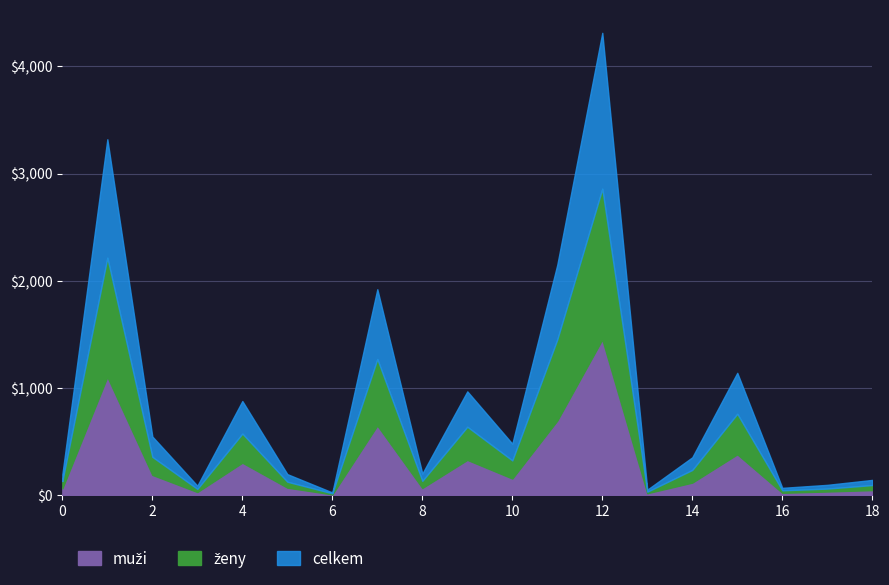

Reading left to right, list all the values displayed in this chart.

celkem: Bezděkov=132	Břasy=2216	Březina=358	Bujesily=59	Bušovice=575	Cekov=126	Čilá=18	Dobřív=1271	Drahoňův Újezd=134	Ejpovice=639	Hlohovice=325	Holoubkov=1454	Hrádek=2860	Hradiště=33	Hůrky=236	Cheznovice=760	Chlum=46	Chomle=62	Kakejcov=95
muži: Bezděkov=64	Břasy=1105	Březina=190	Bujesily=30	Bušovice=304	Cekov=71	Čilá=8	Dobřív=651	Drahoňův Újezd=68	Ejpovice=330	Hlohovice=156	Holoubkov=697	Hrádek=1454	Hradiště=19	Hůrky=118	Cheznovice=382	Chlum=23	Chomle=35	Kakejcov=48
ženy: Bezděkov=68	Břasy=1111	Březina=168	Bujesily=29	Bušovice=271	Cekov=55	Čilá=10	Dobřív=620	Drahoňův Újezd=66	Ejpovice=309	Hlohovice=169	Holoubkov=757	Hrádek=1406	Hradiště=14	Hůrky=118	Cheznovice=378	Chlum=23	Chomle=27	Kakejcov=47